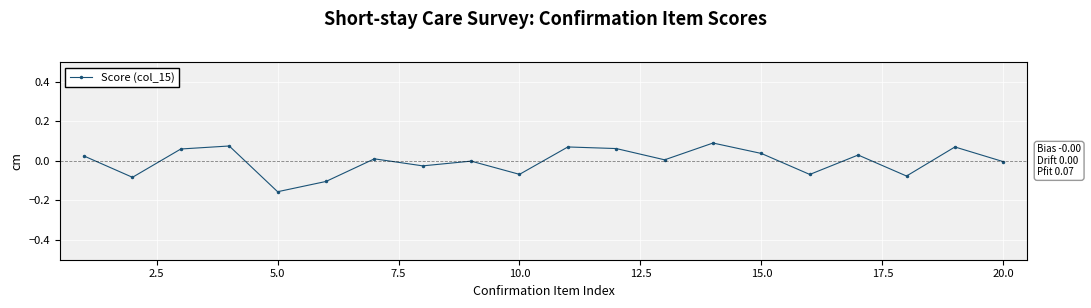

How many points are lower than both their immediate neighbors (excluding endpoints)?

7